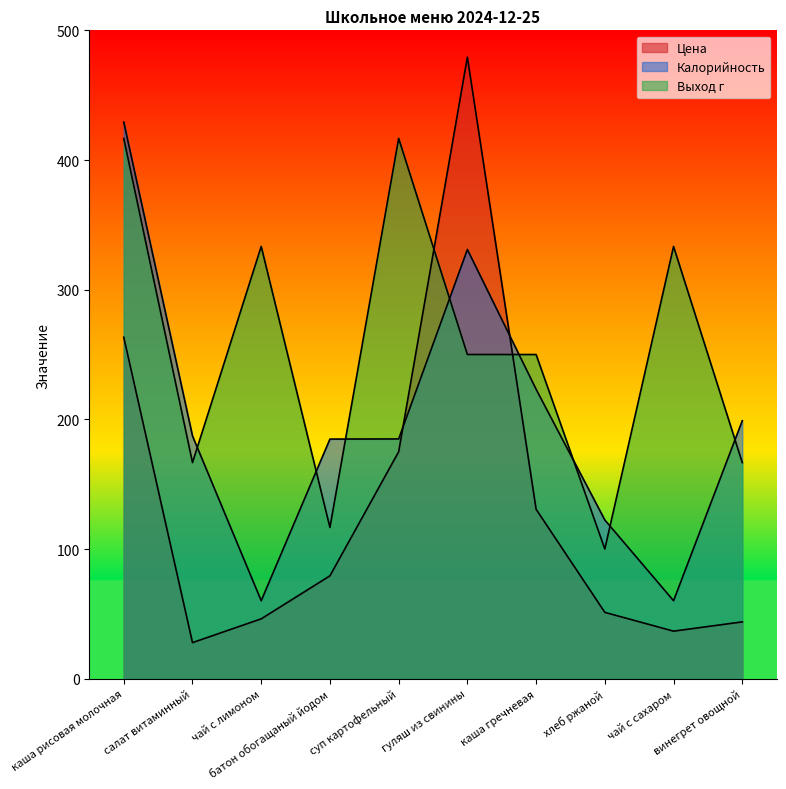

What is the maximum value for Цена?

479.3